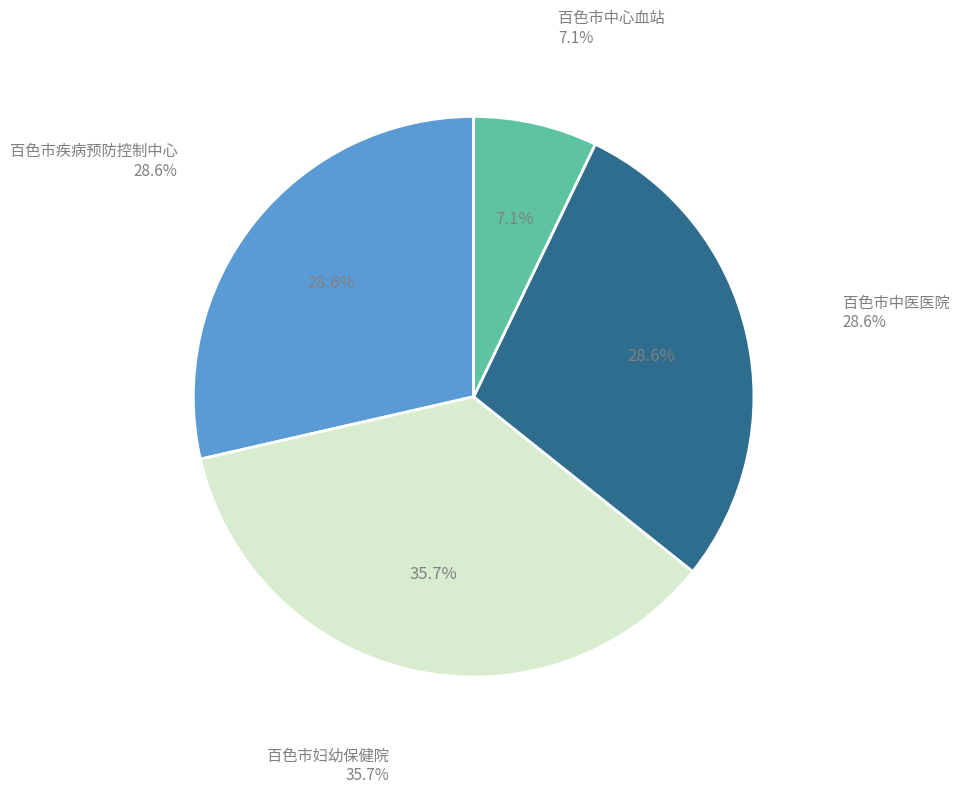

To the nearest percent, what portion does 百色市中医医院 represent?

29%